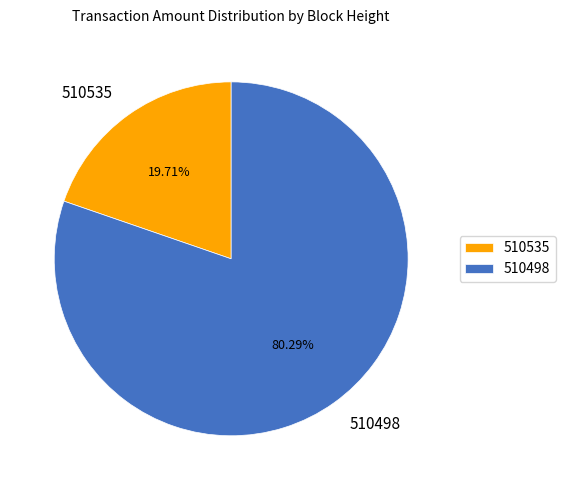

The 510498 slice represents 89% of the pie. True or false?

False